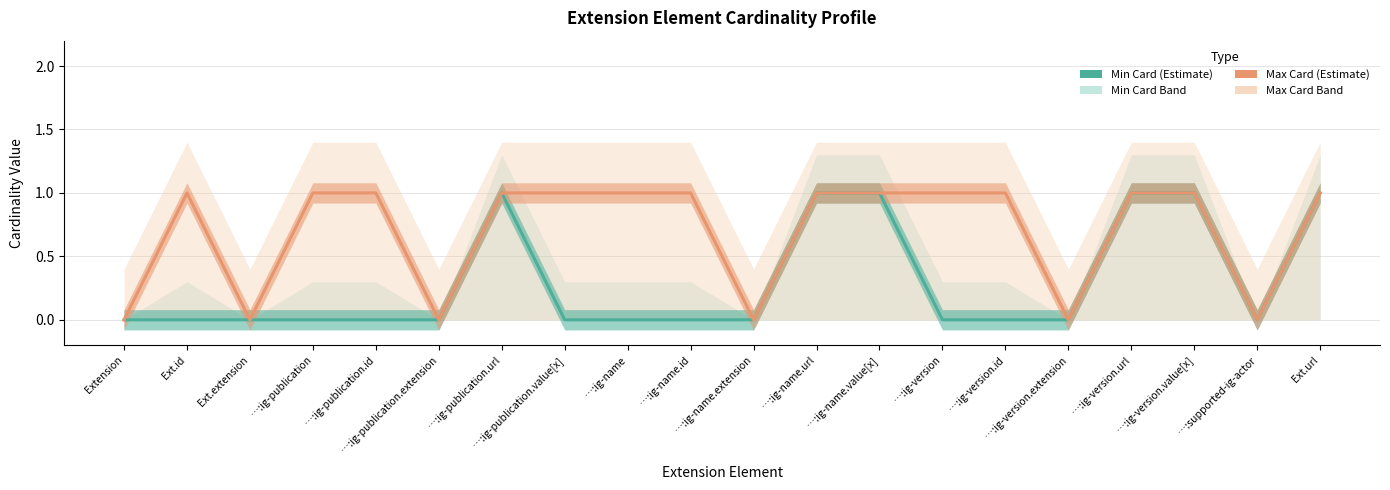

Where is the first local minimum for Min Card?

…:supported-ig-actor